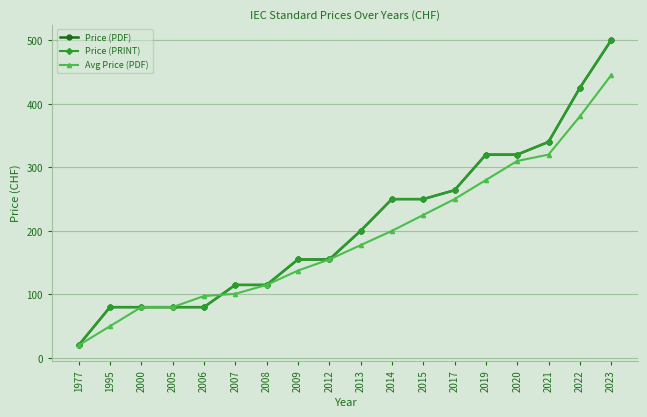

Does the chart have visible grid lines?

Yes